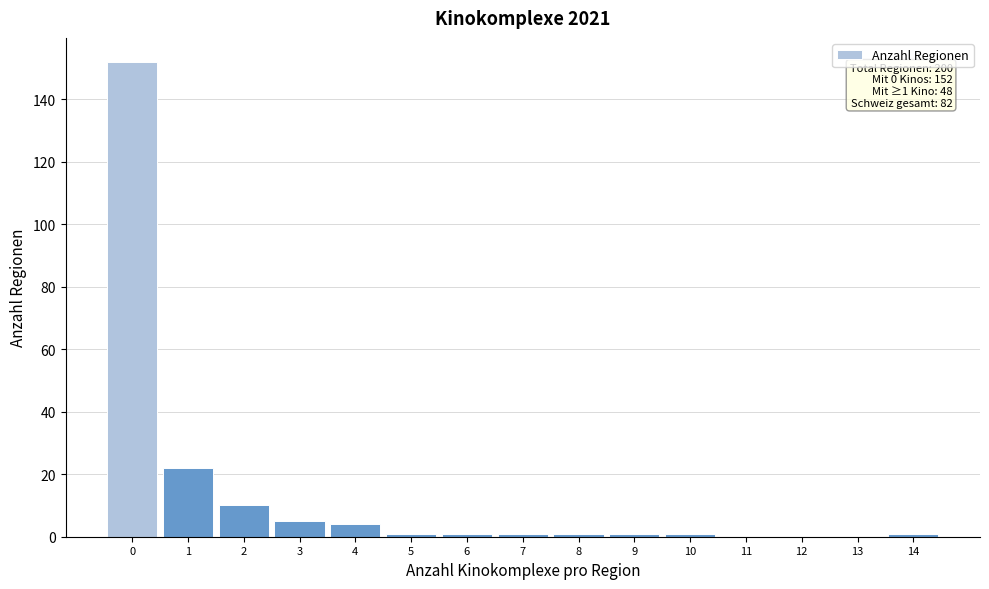

Which range on the x-axis has the tallest bar?

-0.5 to 0.5